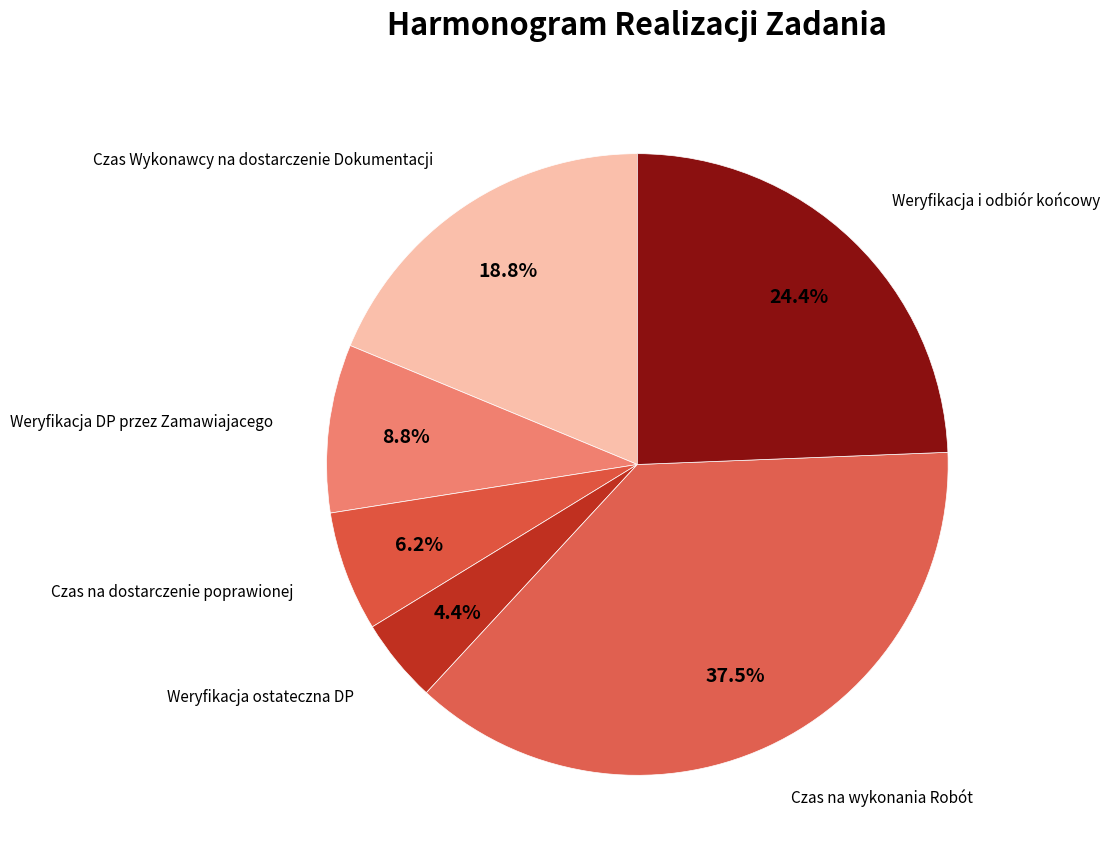

How many segments does this pie chart have?

6